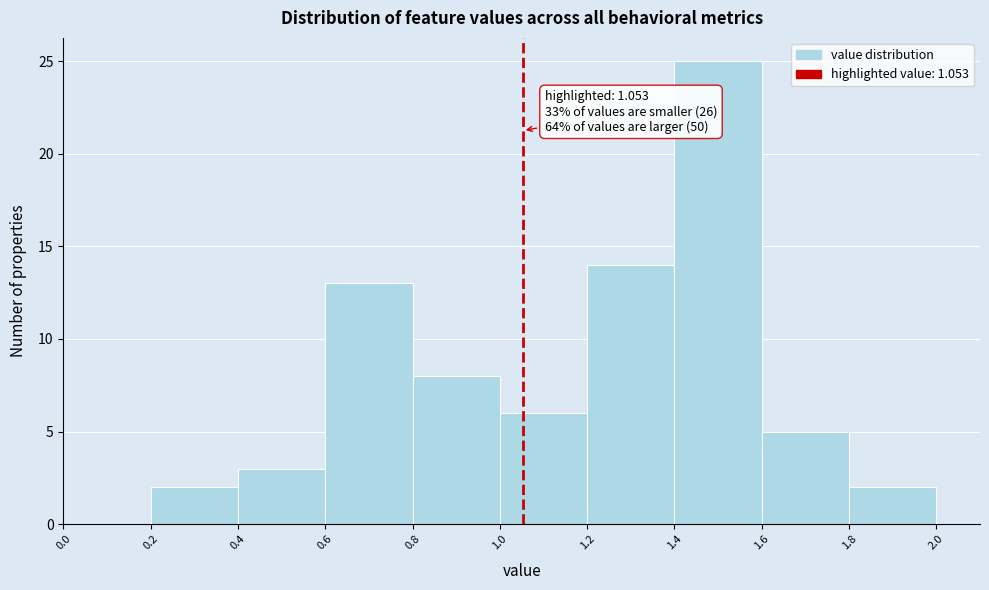

Which range on the x-axis has the tallest bar?

1.4 to 1.6